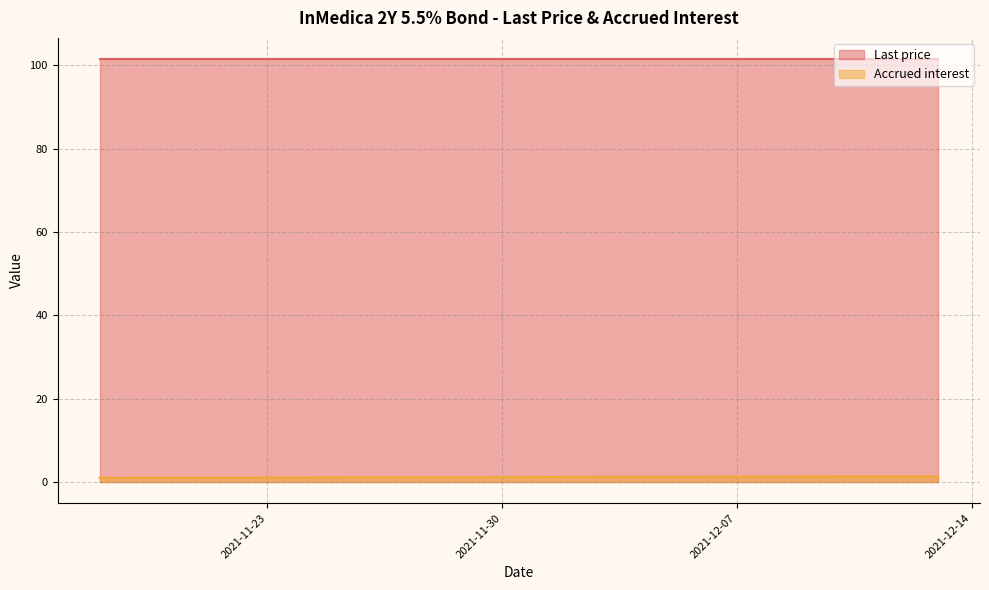

What is the label of the 17th point from the left?

2021-11-19